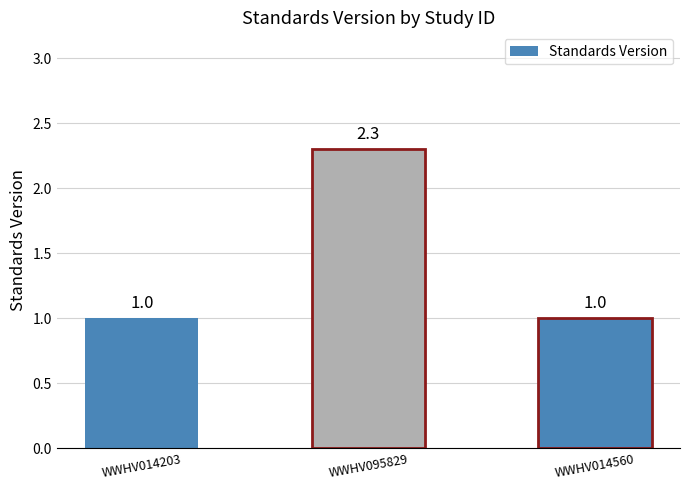

What is the approximate value at WWHV014203?

1.0